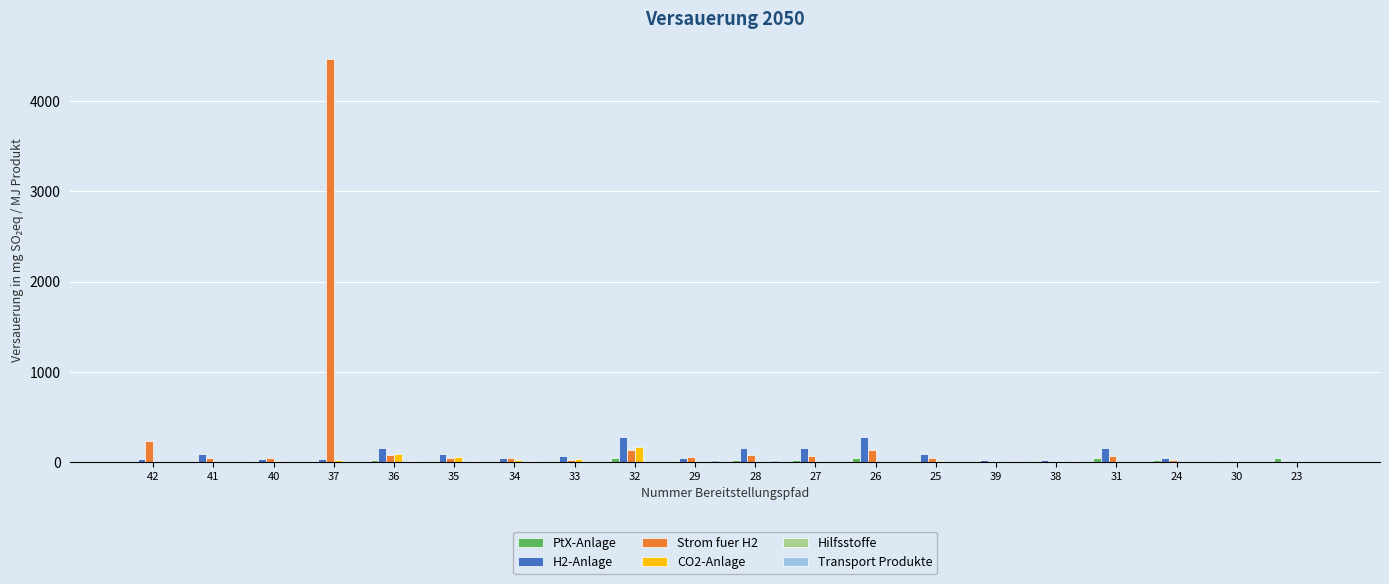

True or false: CO2-Anlage has a value of 0.0 at 31.

True